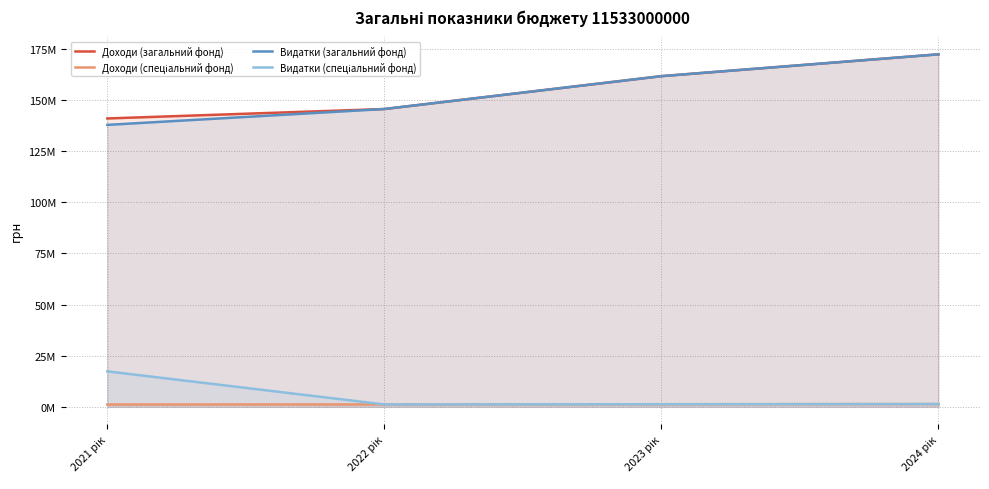

What position from the right is 2023 рік?

2